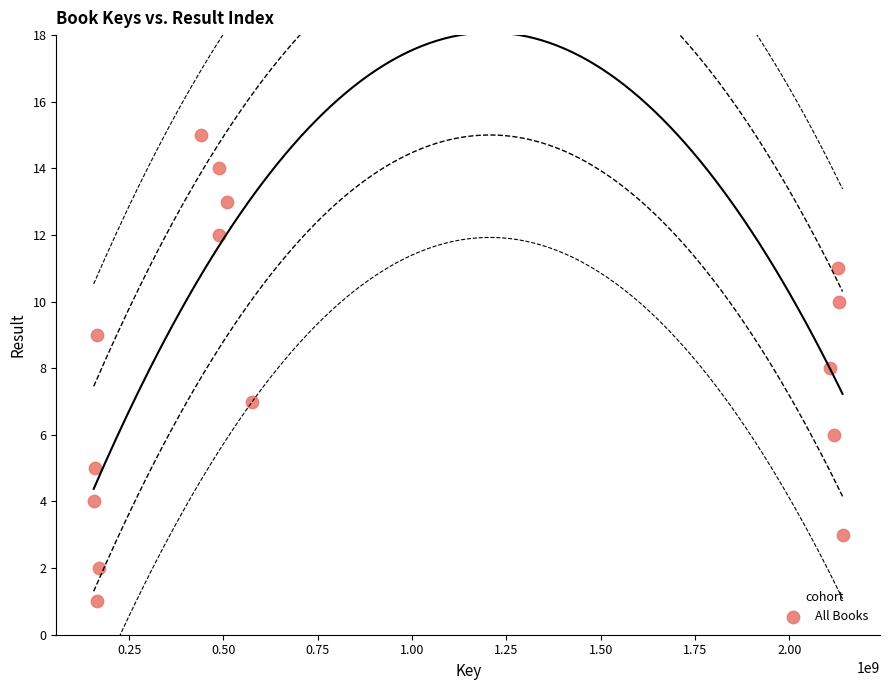

What is the range of X values (max minus min)?

1984563953